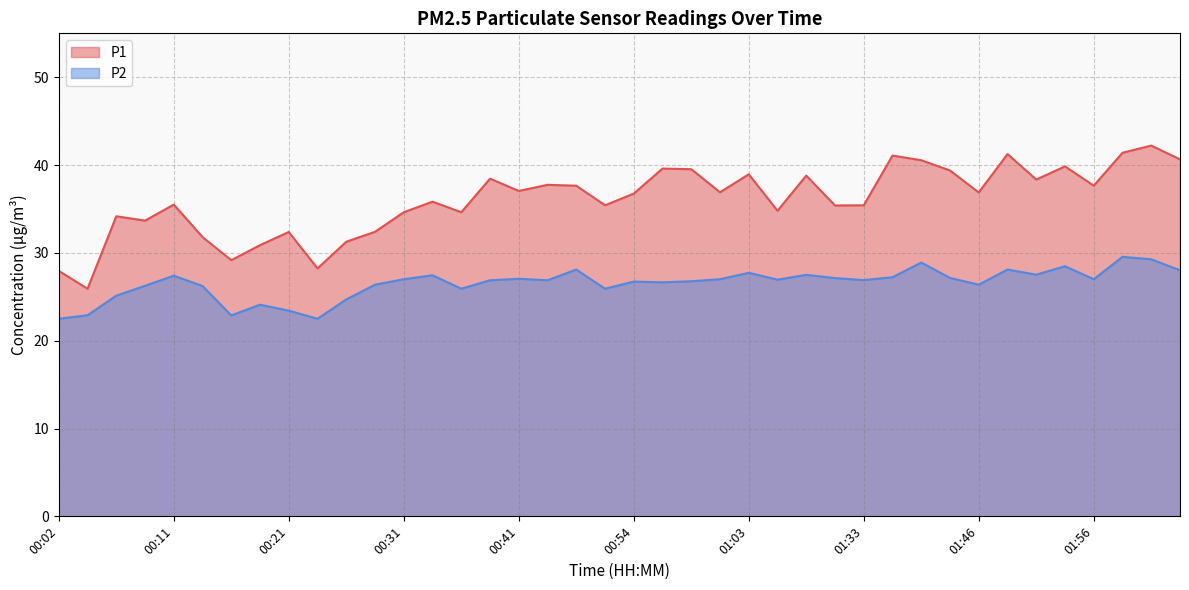

What is the spread (max minus min) of values at 00:58?

12.8